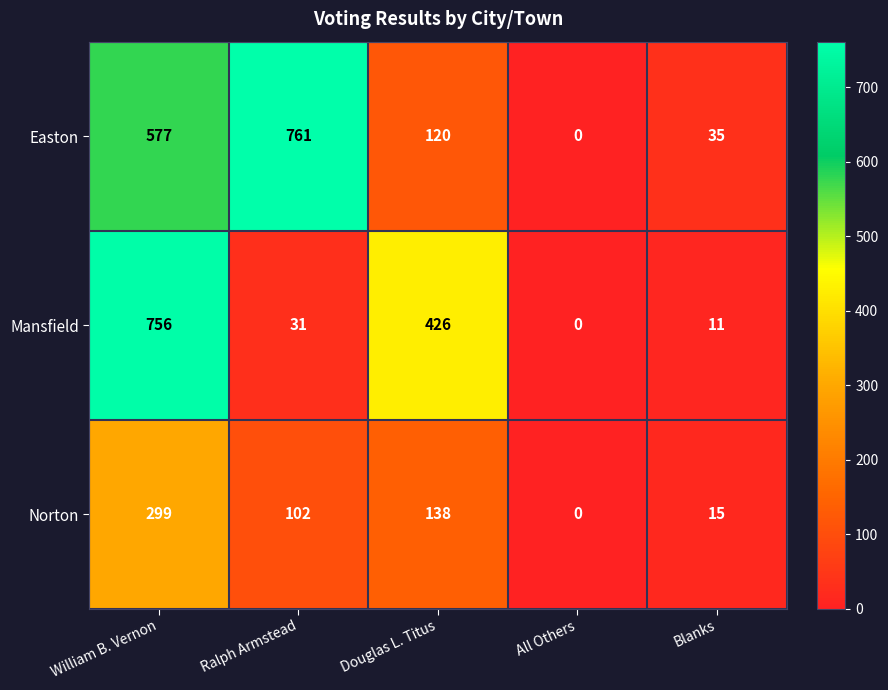

At which category is the sum across all series the highest?

William B. Vernon